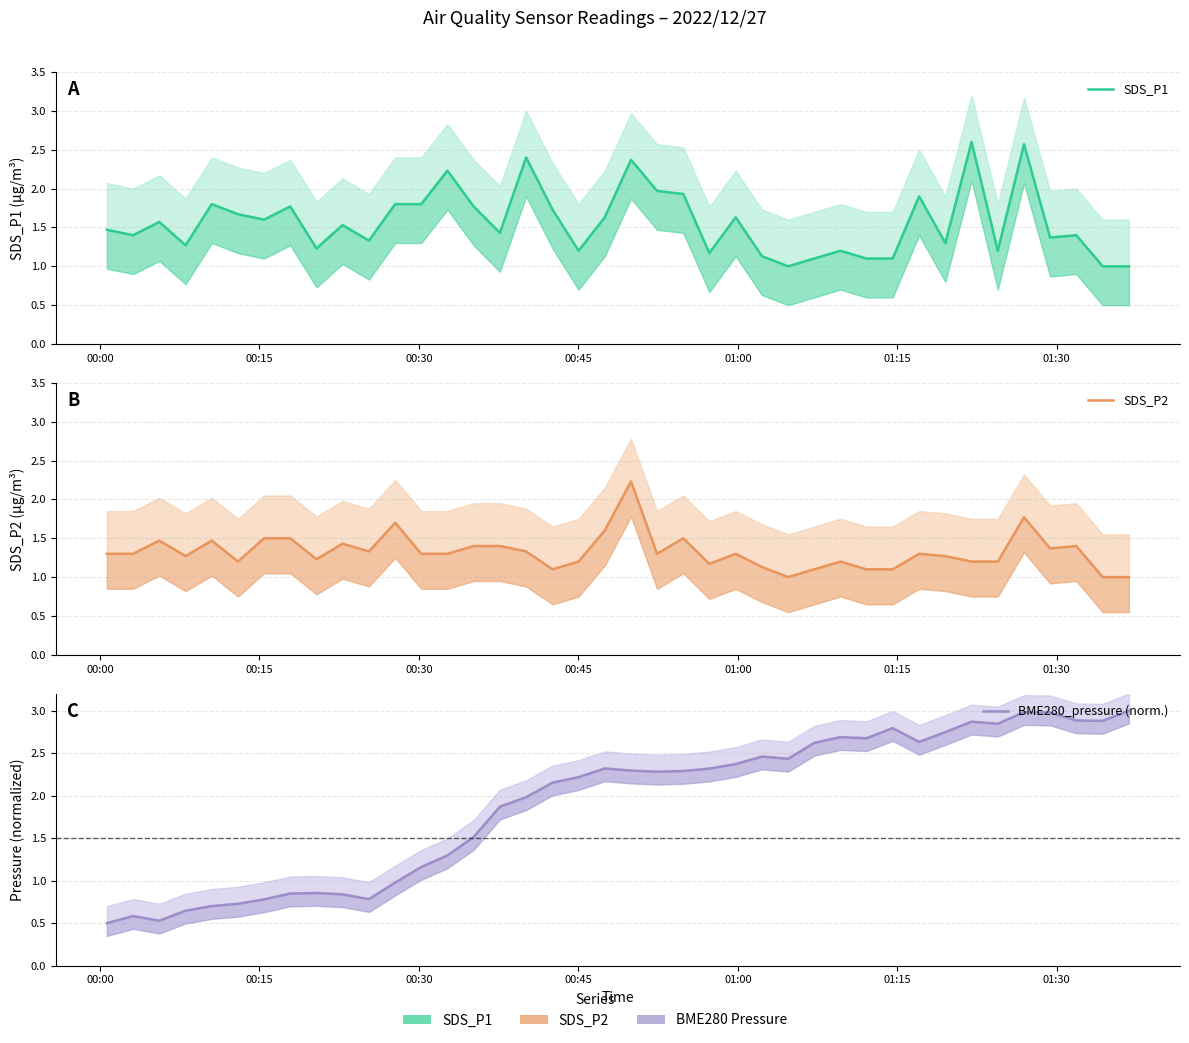

The SDS_P1 series shows 3.0 at 7. True or false?

False